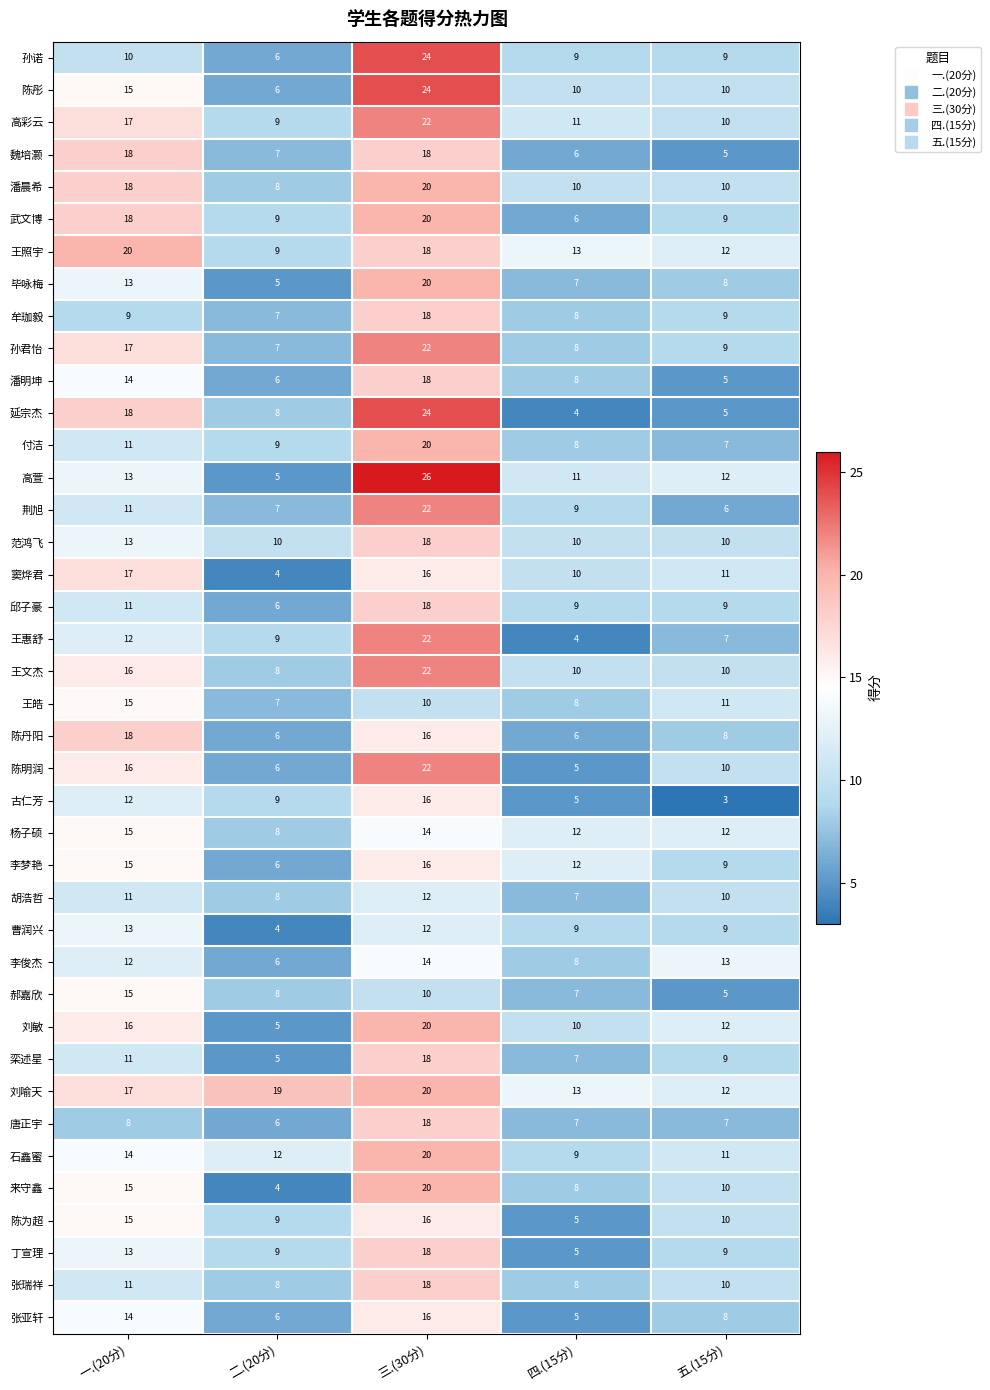

How many 武文博 values are between 9 and 18?

3